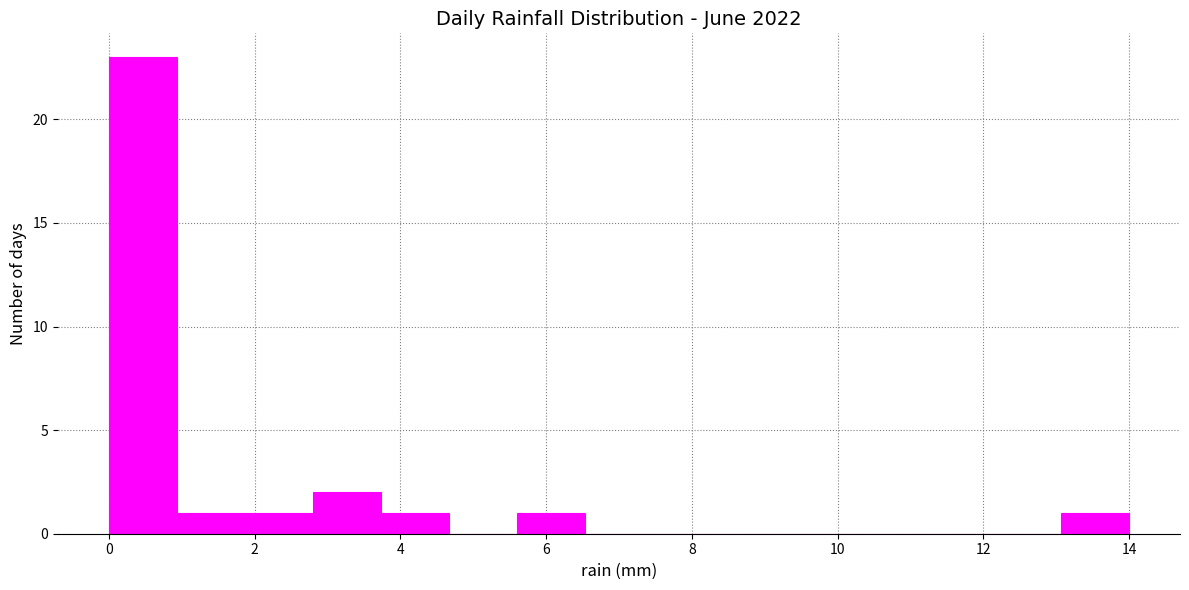

Reading left to right, transcribe this chart: for each bar, give the range it covers on the x-axis and its height. Neither the bar edges nor the heights are printed on the chart, so give them approximately, as read against the axes.

0.0 to 1.0: 23
1.0 to 1.8: 1
1.8 to 2.8: 1
2.8 to 3.8: 2
3.8 to 4.6: 1
4.6 to 5.6: 0
5.6 to 6.6: 1
6.6 to 7.4: 0
7.4 to 8.4: 0
8.4 to 9.4: 0
9.4 to 10.2: 0
10.2 to 11.2: 0
11.2 to 12.2: 0
12.2 to 13.0: 0
13.0 to 14.0: 1